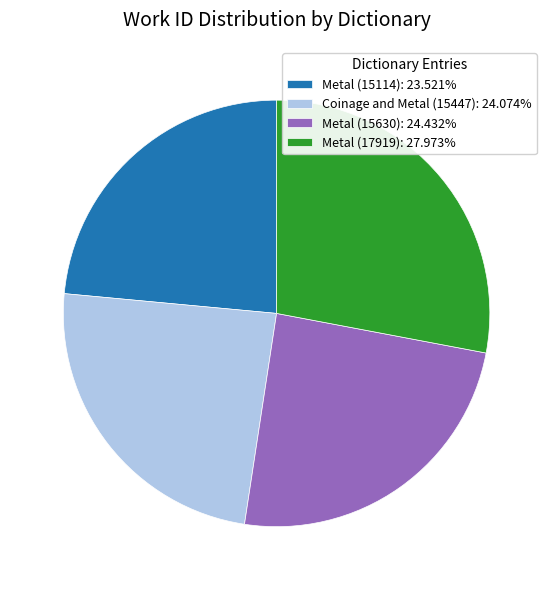

Does Coinage and Metal (15447): 24.074% represent more than half of the total?

No